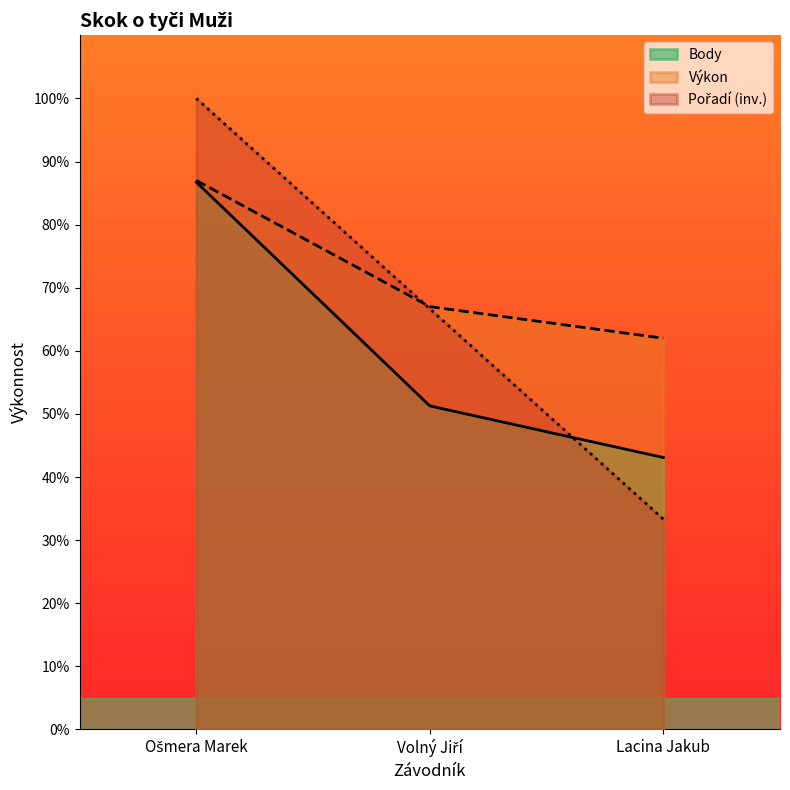

What is the value of the Pořadí point at the 1st from the left?

100.0